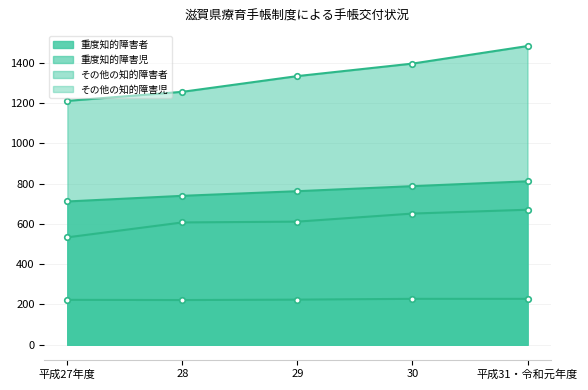

How many lines are shown in the chart?

4